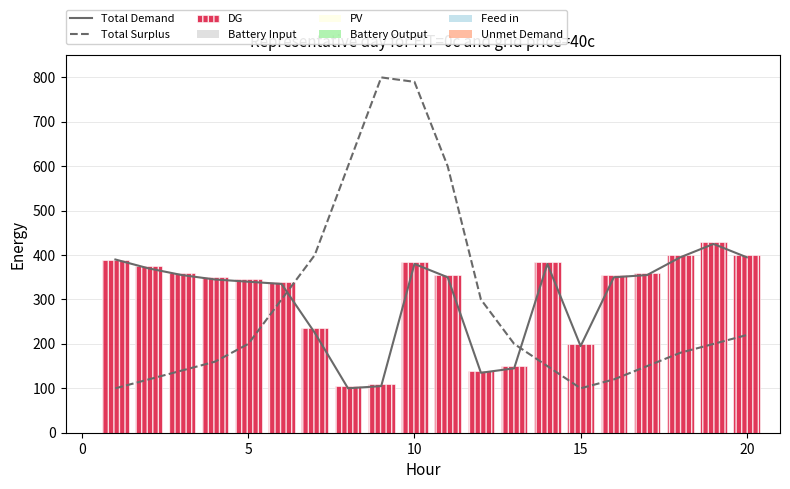

What is the difference between the maximum and minimum values in the DG series?

325